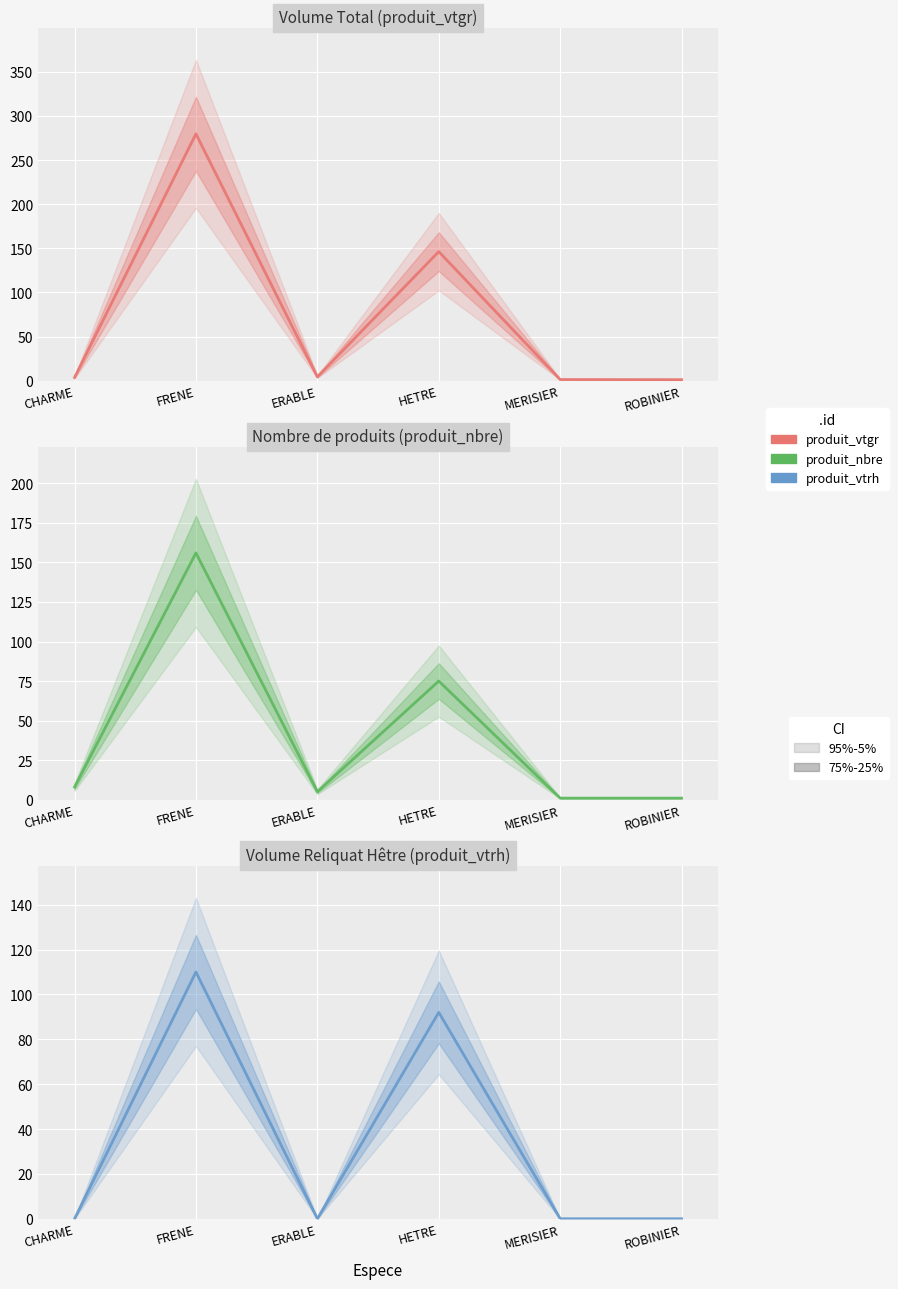

Count the number of categories in the chart.

6